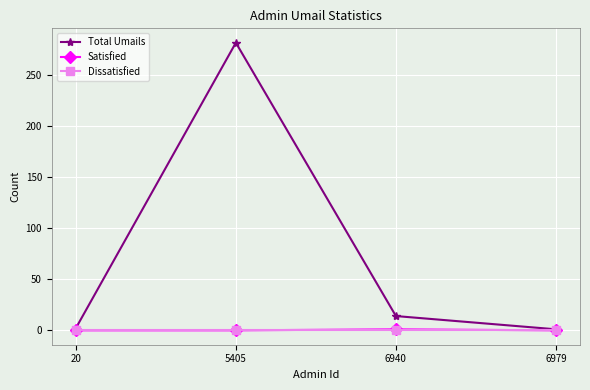

What is the difference between the highest and lowest values at 6979?

1